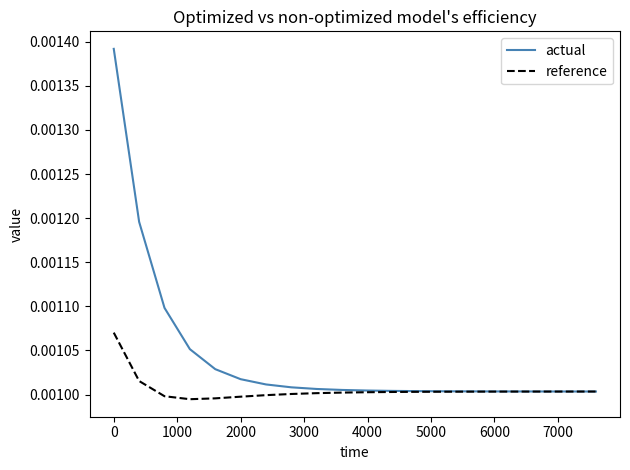

List the series in order of their peak value, lowest first.

reference, actual